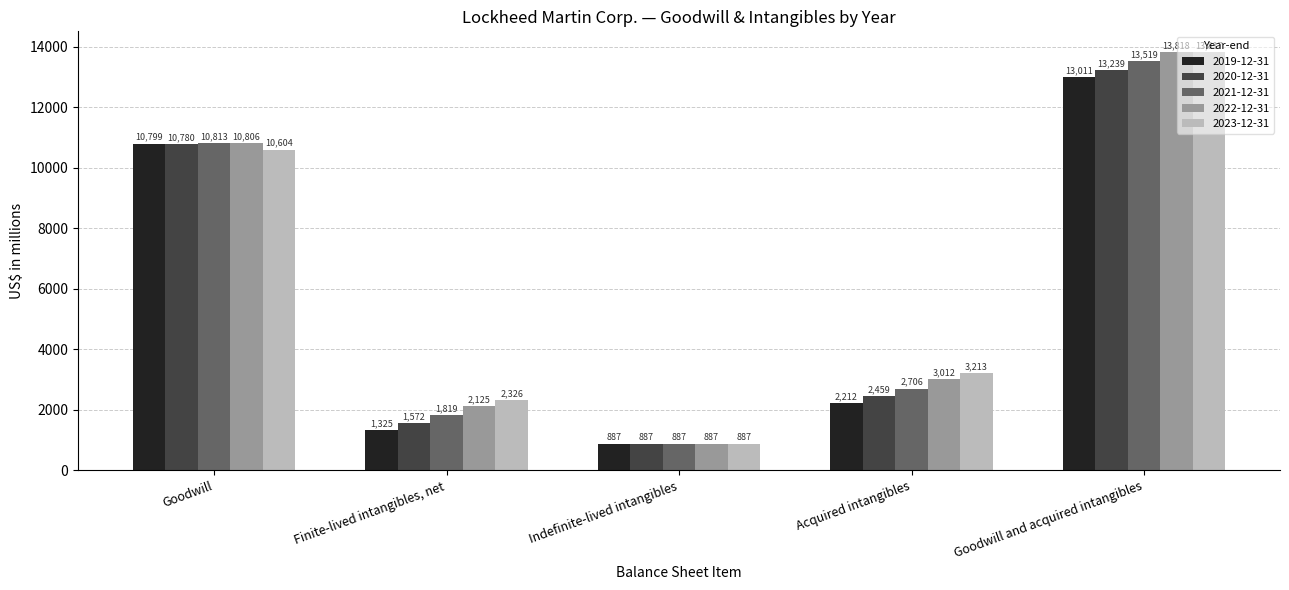

Reading left to right, transcribe all the data shown in this chart.

2019-12-31: Goodwill=10799	Finite-lived intangibles, net=1325	Indefinite-lived intangibles=887	Acquired intangibles=2212	Goodwill and acquired intangibles=13011
2020-12-31: Goodwill=10780	Finite-lived intangibles, net=1572	Indefinite-lived intangibles=887	Acquired intangibles=2459	Goodwill and acquired intangibles=13239
2021-12-31: Goodwill=10813	Finite-lived intangibles, net=1819	Indefinite-lived intangibles=887	Acquired intangibles=2706	Goodwill and acquired intangibles=13519
2022-12-31: Goodwill=10806	Finite-lived intangibles, net=2125	Indefinite-lived intangibles=887	Acquired intangibles=3012	Goodwill and acquired intangibles=13818
2023-12-31: Goodwill=10604	Finite-lived intangibles, net=2326	Indefinite-lived intangibles=887	Acquired intangibles=3213	Goodwill and acquired intangibles=13817